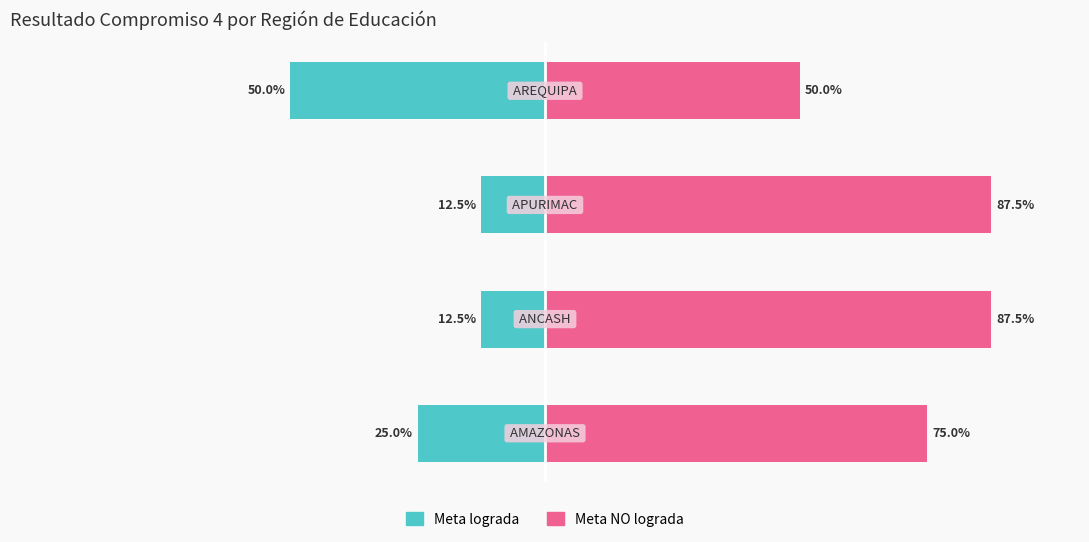

True or false: Meta NO lograda has a value of 87.5 at 2.

True